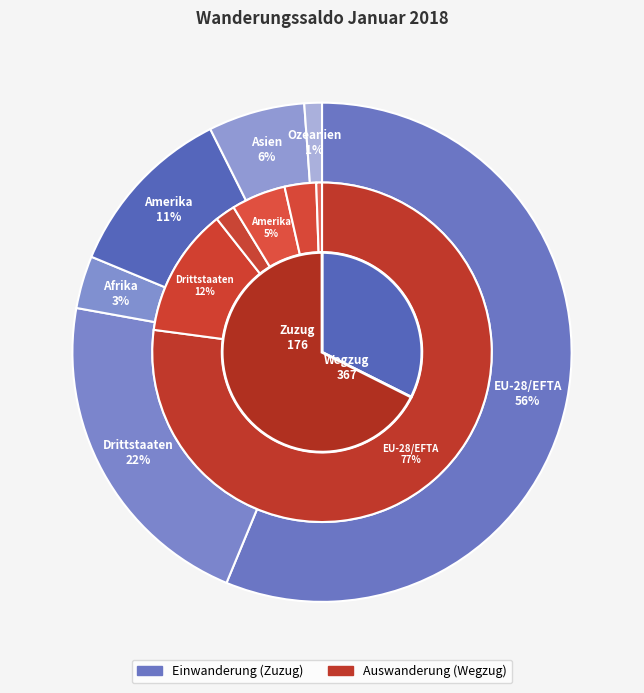

Which series has the largest range (max minus min)?

Auswanderung (Wegzug)